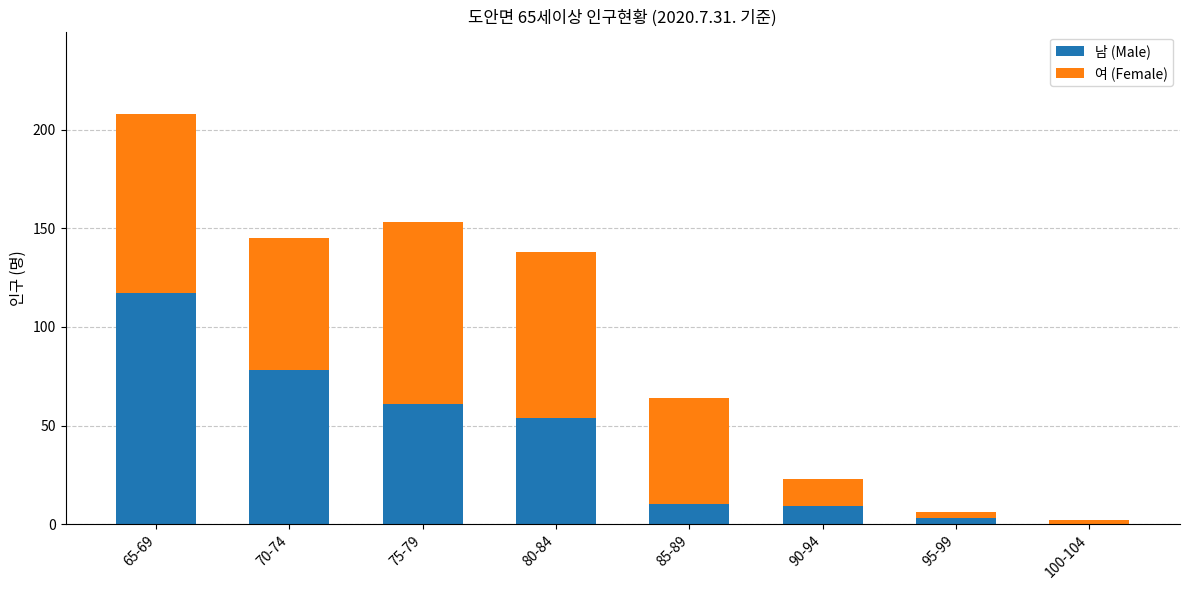

What is the maximum value for 남 (Male)?

117